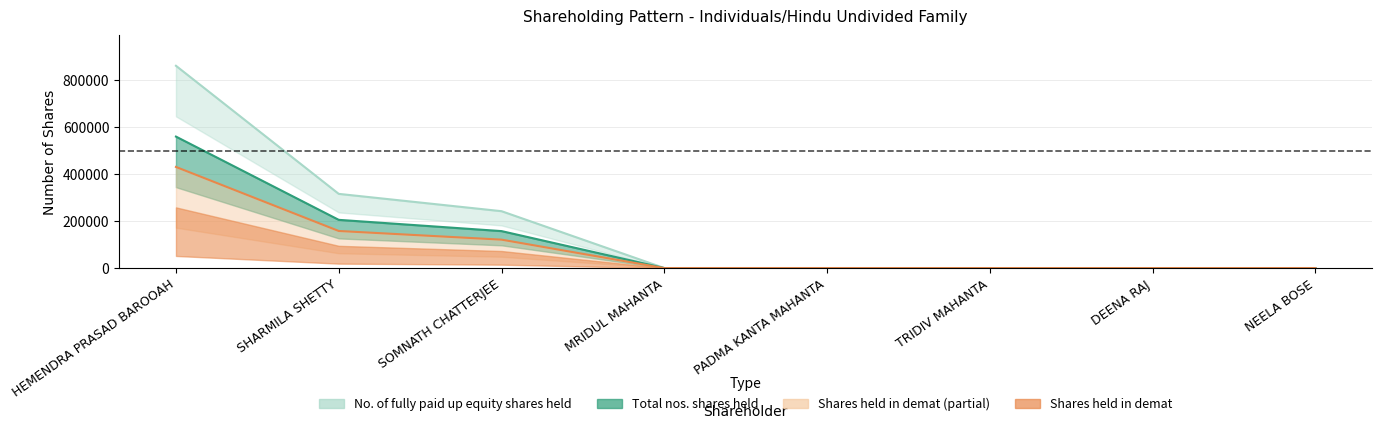

Which has a higher value, NEELA BOSE or SOMNATH CHATTERJEE?

SOMNATH CHATTERJEE